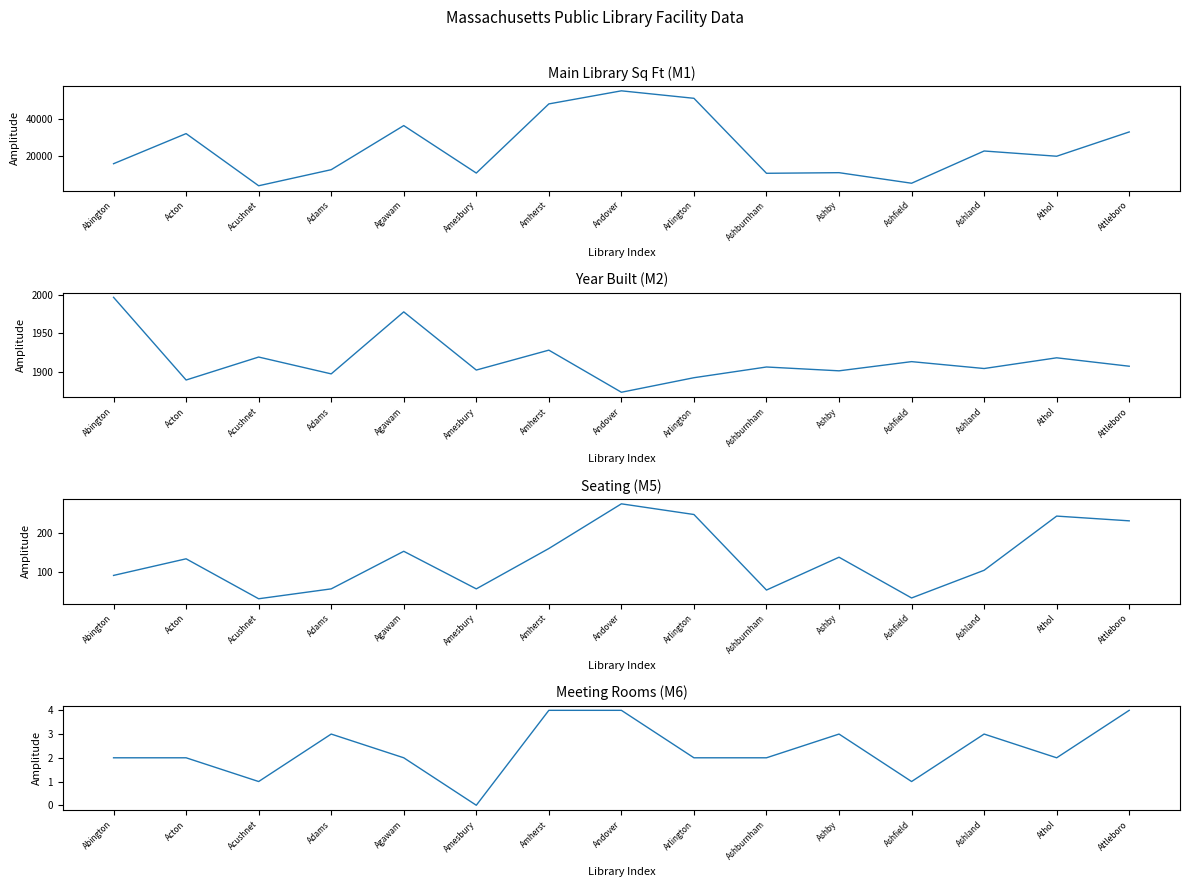

True or false: Main Library Sq Ft (M1) has more than 1 points higher than both neighbors.

True